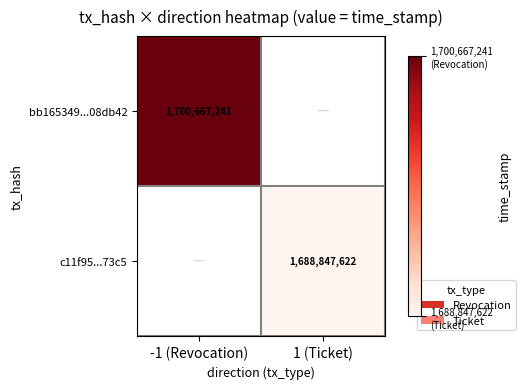

At which category does the chart reach its minimum across all series?

1 (Ticket)